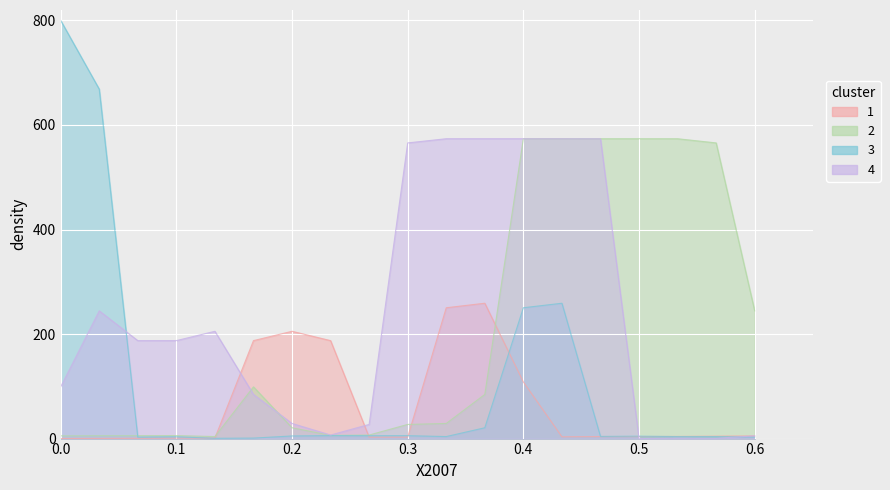

The value of 3 at 11 is 2.7. True or false?

False